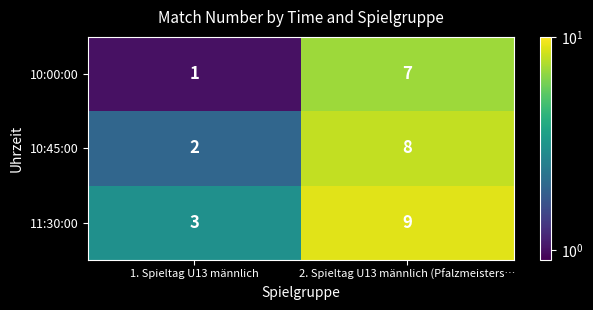

What is the approximate value of 10:00:00 at 2. Spieltag U13 männlich (Pfalzmeisters…?

7